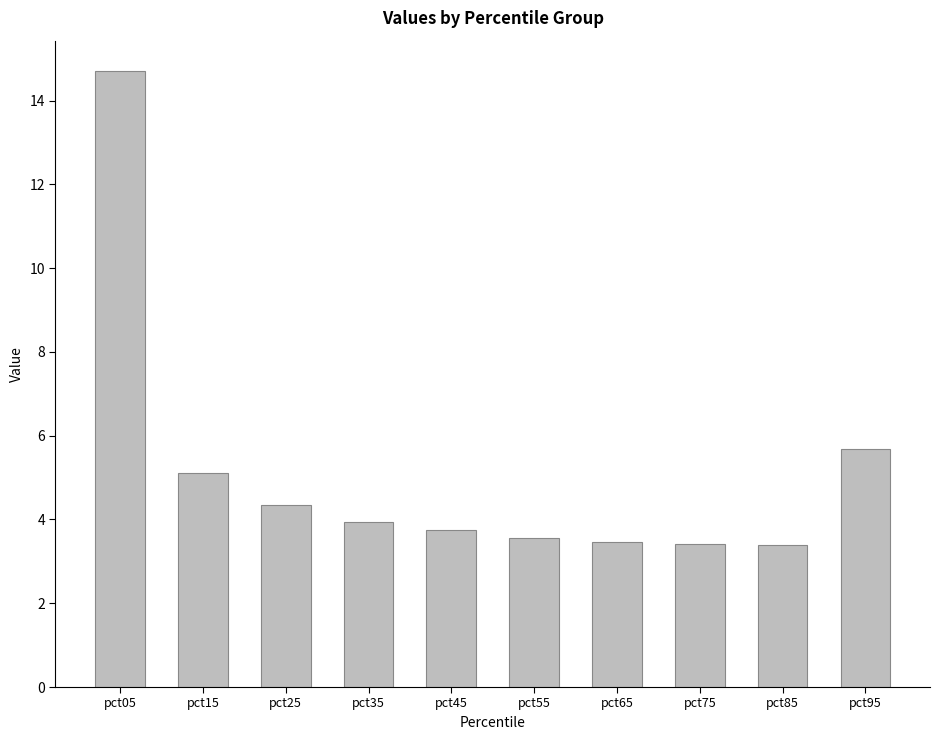

Where is the data nearest to the value 9?

pct95